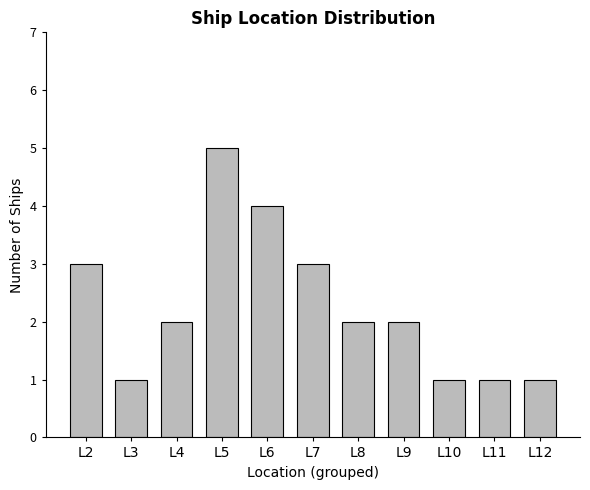

The chart shows a value of 1 at L8. True or false?

False